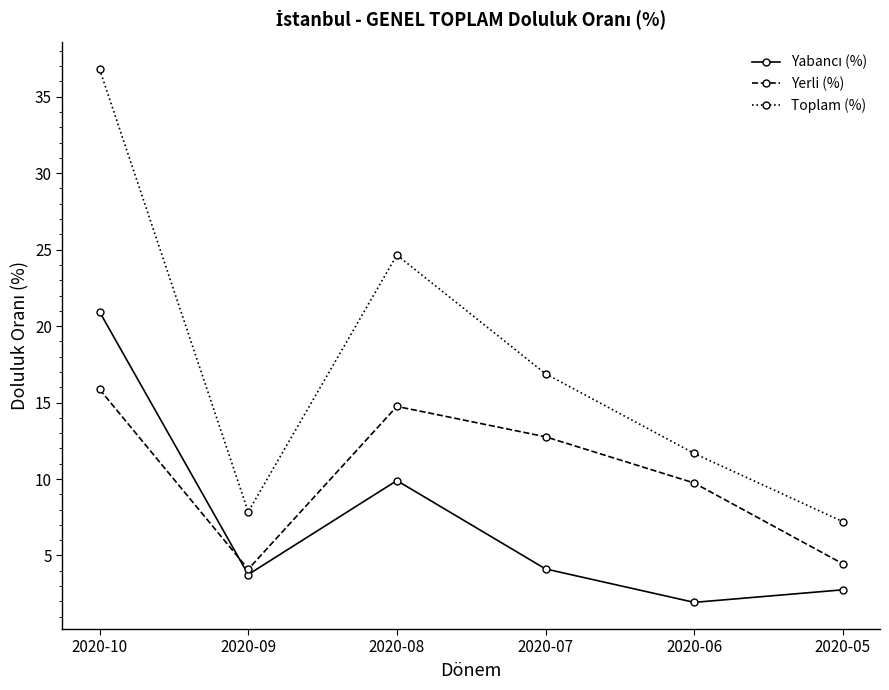

What is the difference between the Toplam (%) values at 2020-06 and 2020-07?

5.2